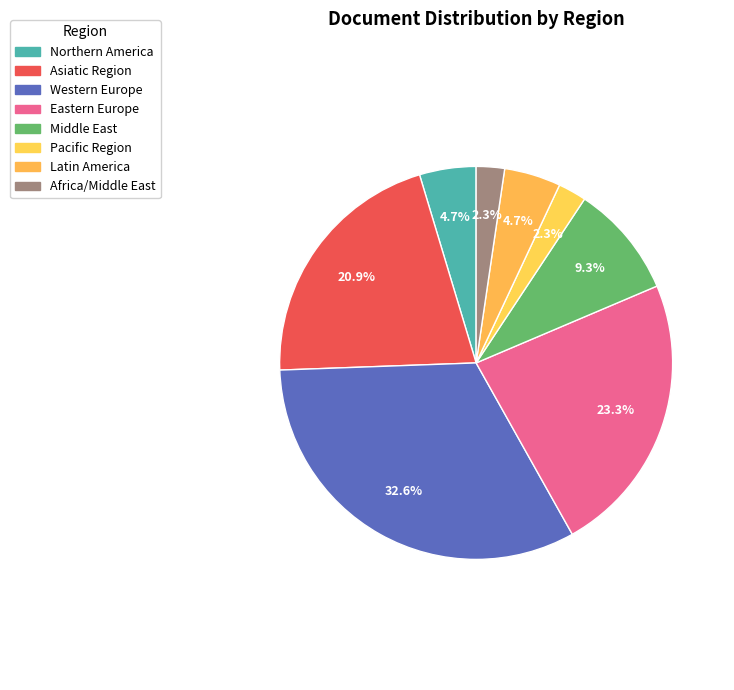

To the nearest percent, what is the average slice percentage?

12%